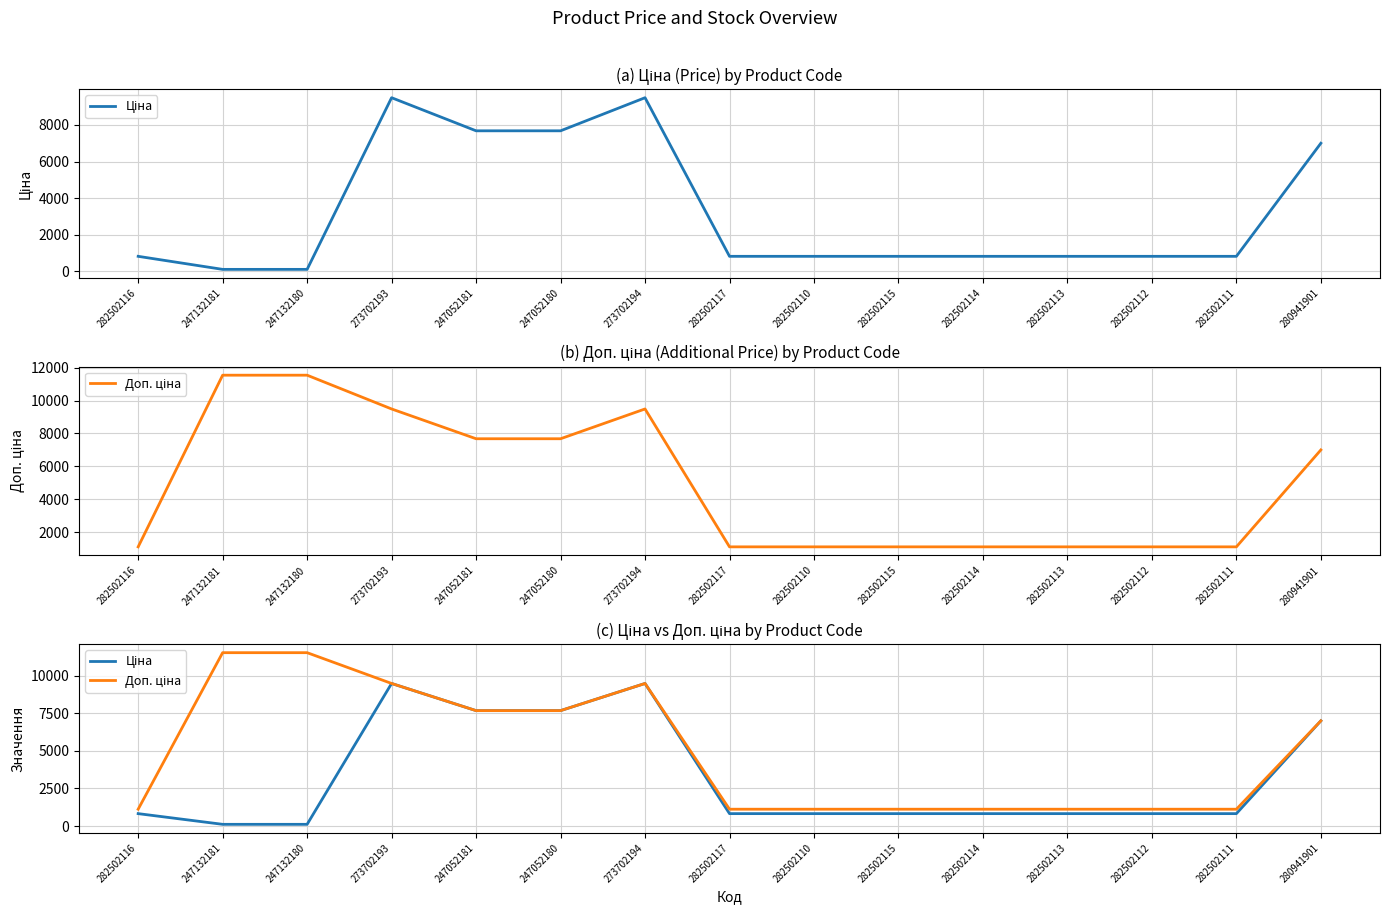

At how many categories does at least one series exceed 3612?

7